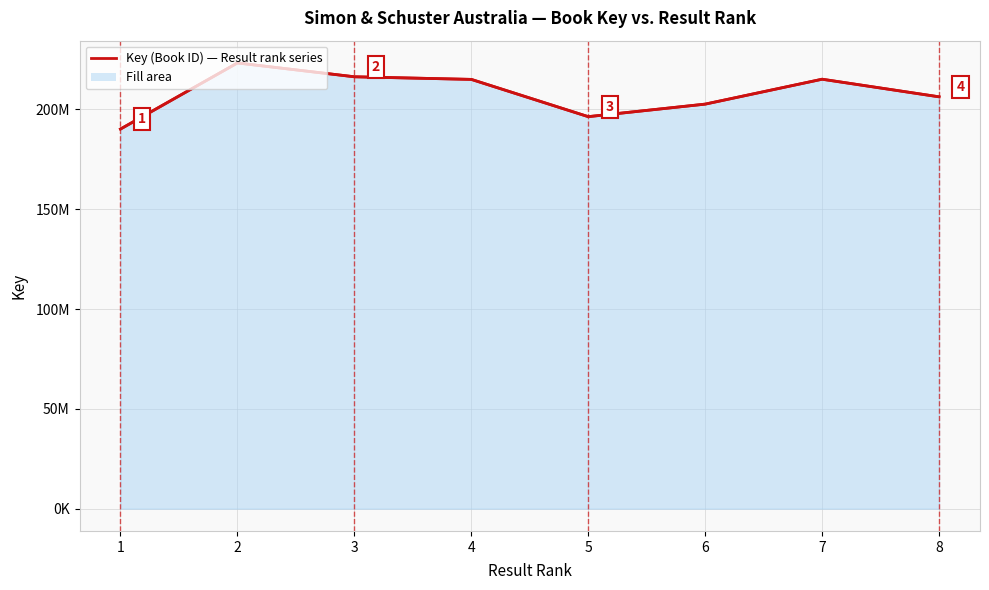

What is the approximate value at 6, to the nearest 100?

202658500